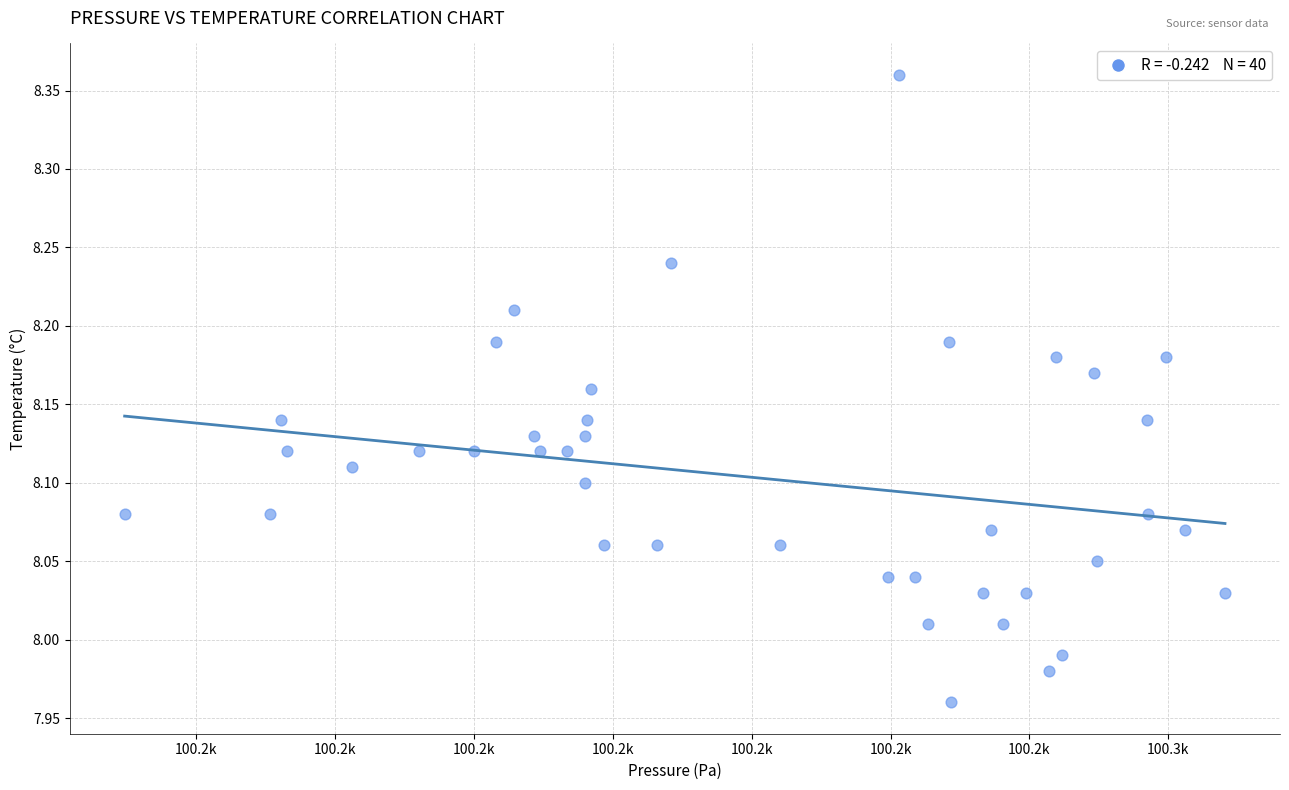

What is the range of Y values (max minus min)?

0.4